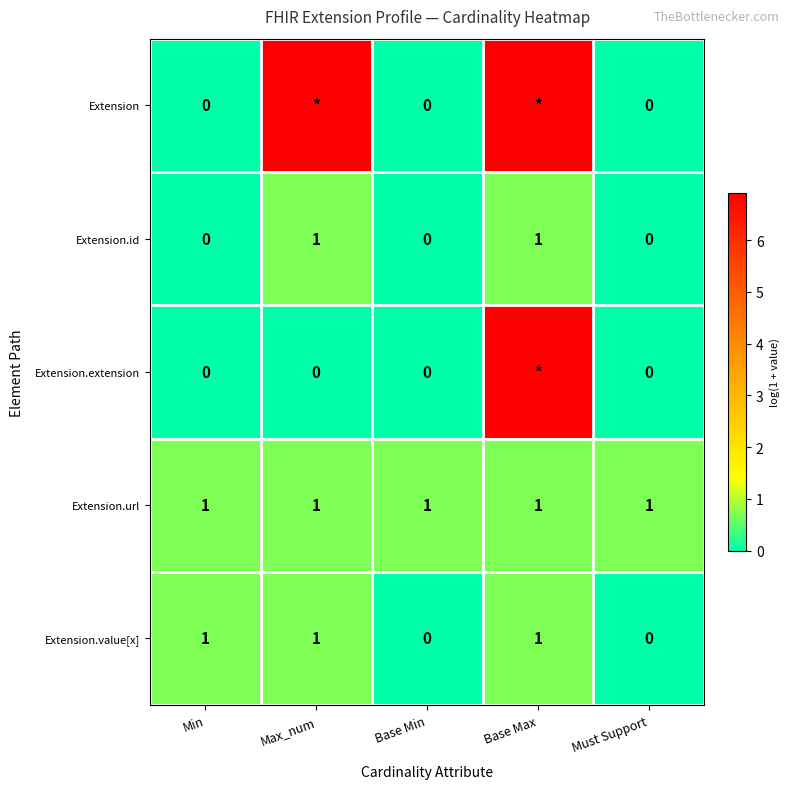

How many distinct data groups are displayed?

5